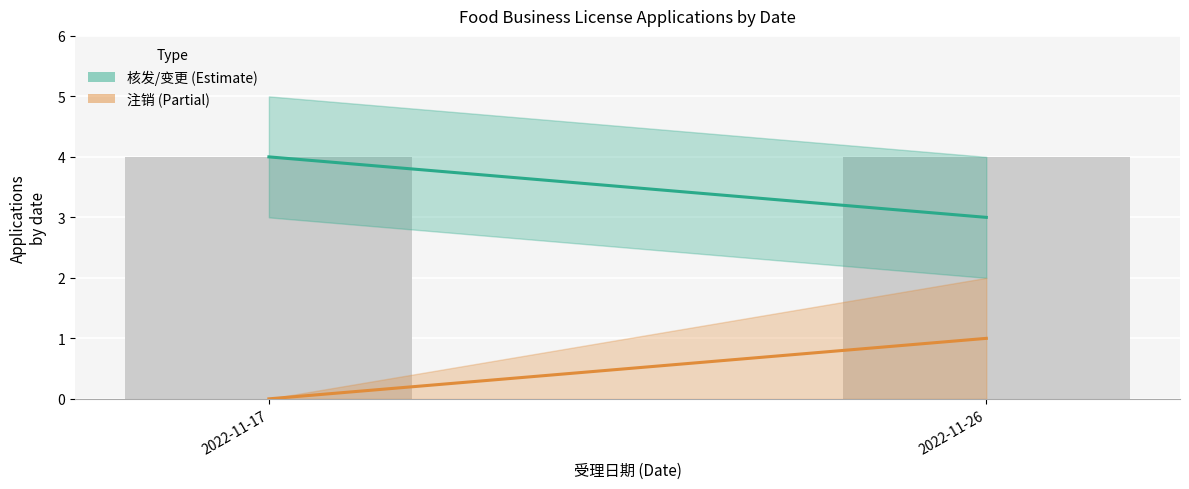

The value of 核发/变更 at 2022-11-17 is 6. True or false?

False